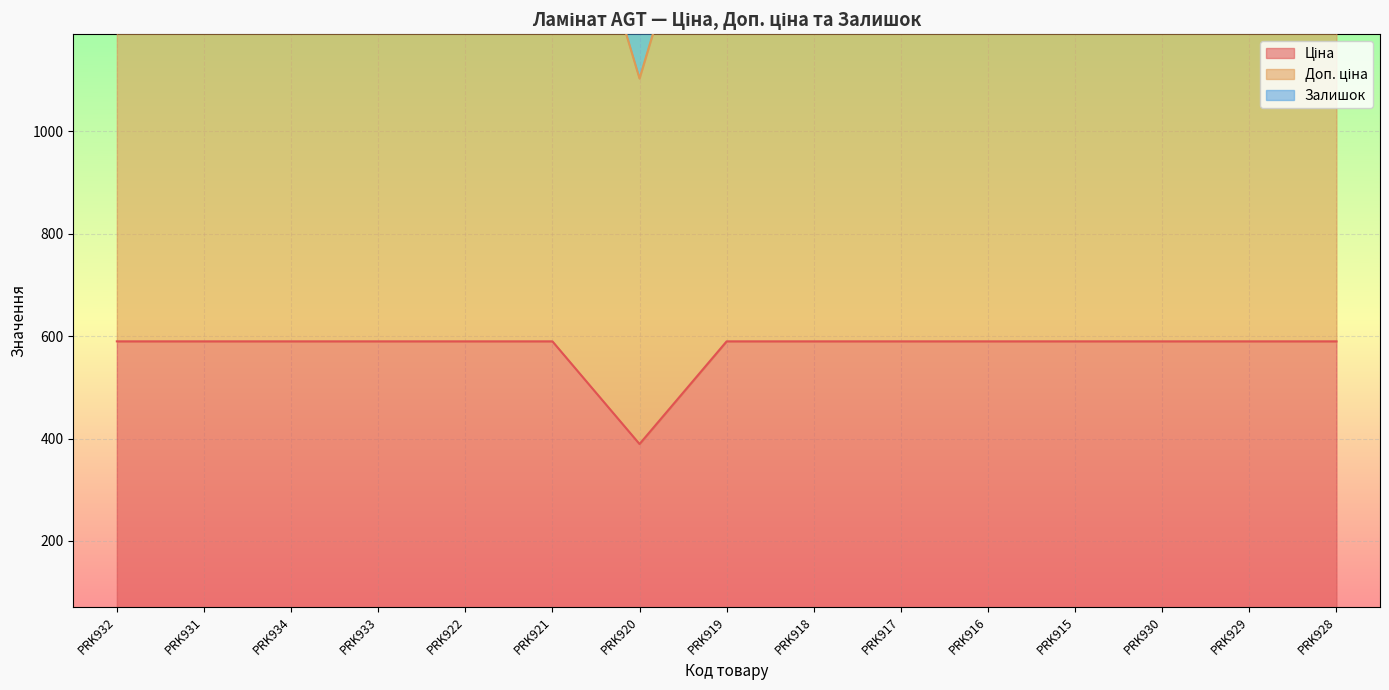

The value of Доп. ціна at PRK928 is 1671.6. True or false?

True